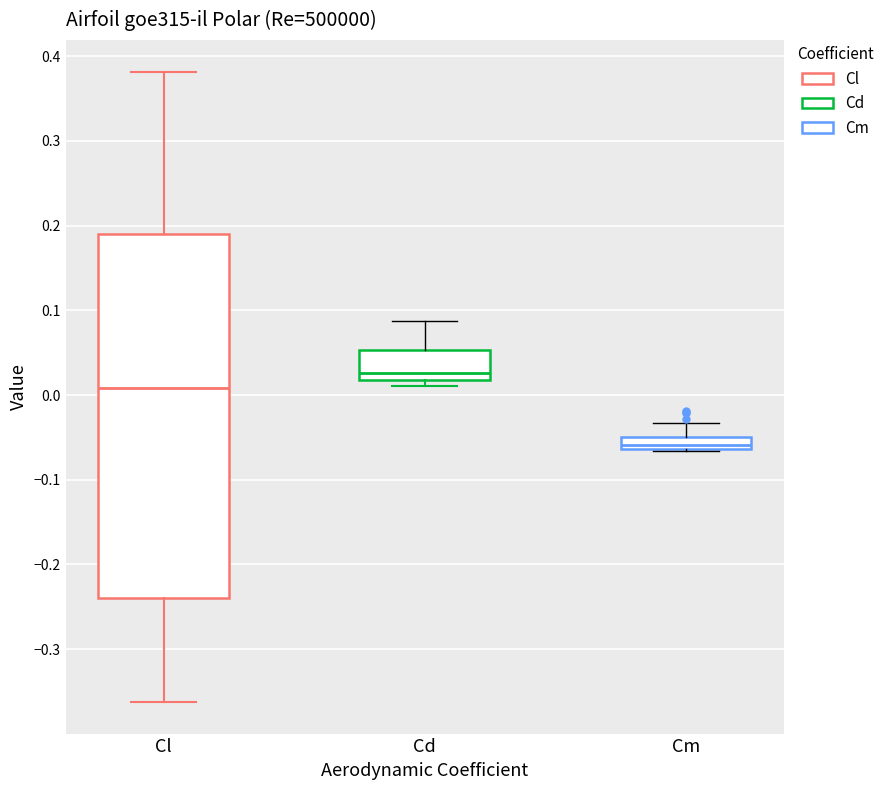

Where does the upper whisker of the box for Cd end on the y-axis? The values are not printed on the chart, so give them approximately, as read against the axis.

0.09